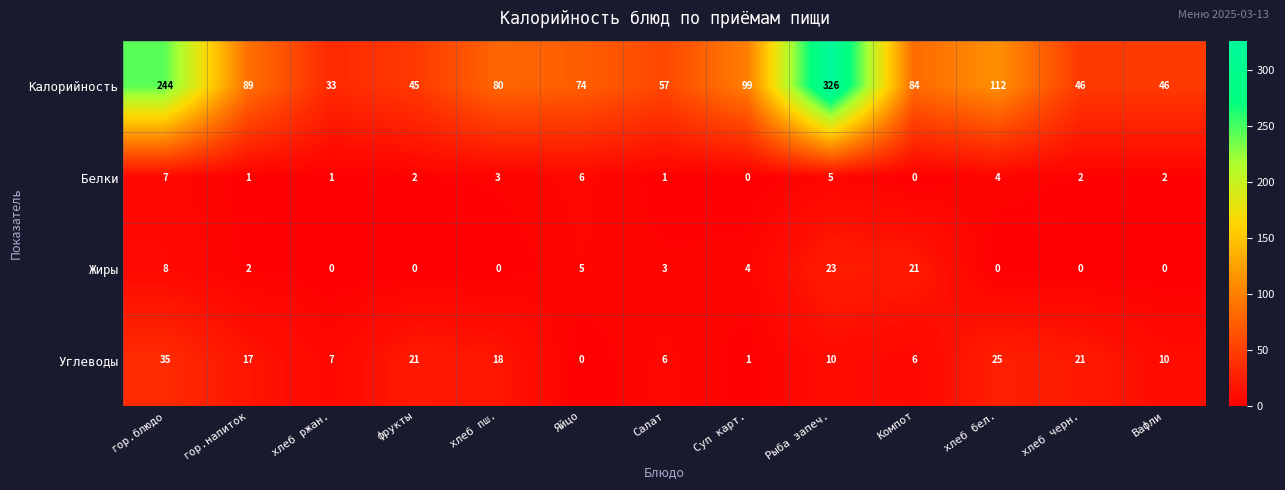

At which label is Калорийность closest to 179?

гор.блюдо